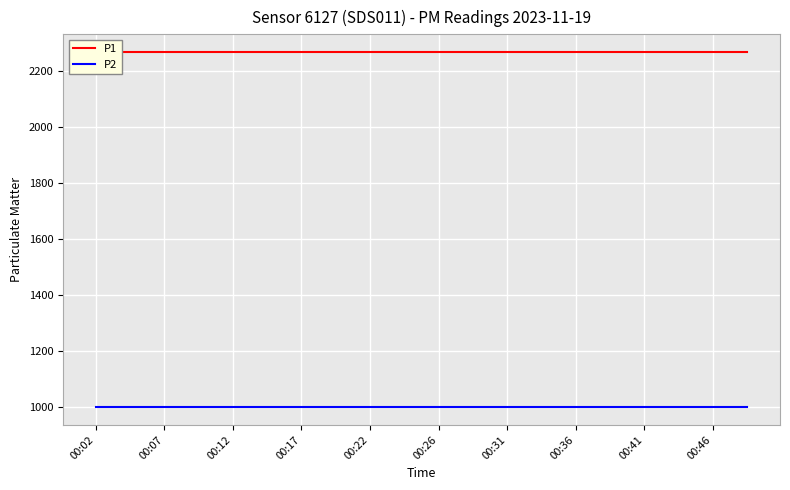

Does the chart display data point markers on the line(s)?

No